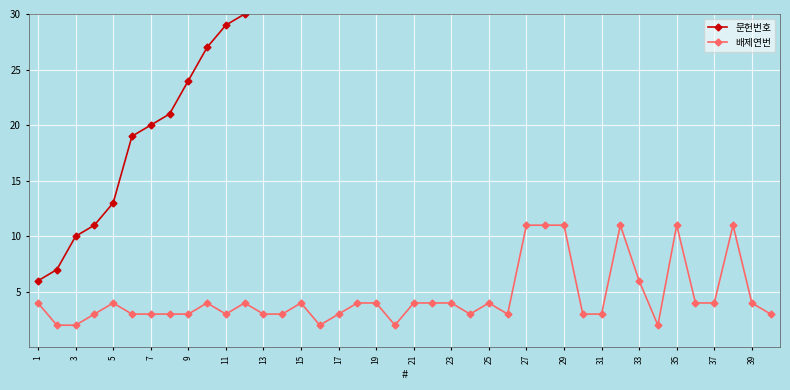

At how many categories does at least one series exceed 60?

18